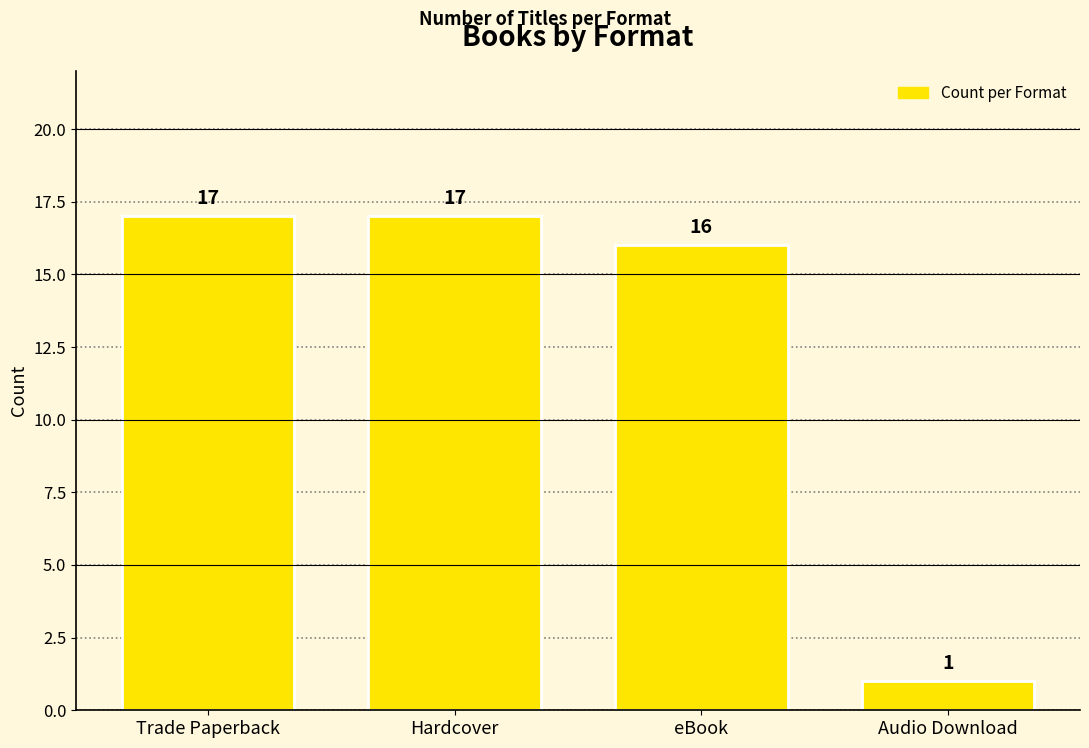

How many data points does each series have?

4